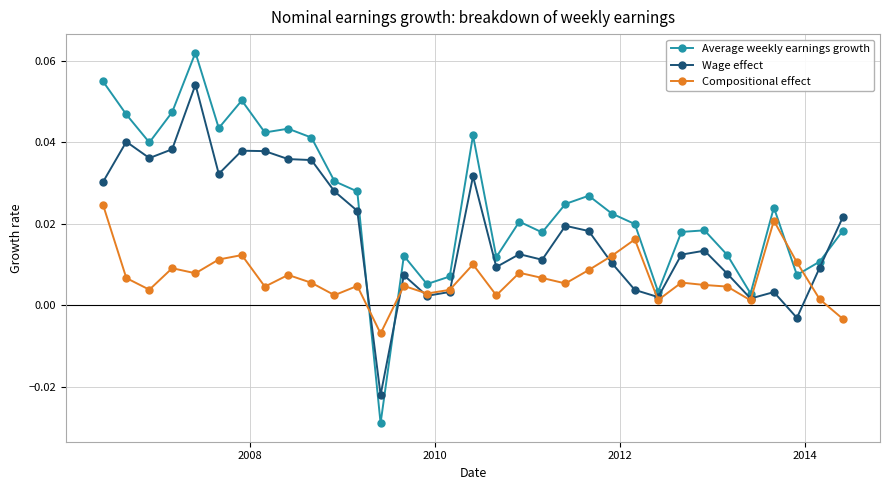

Count the number of data series in this chart.

3